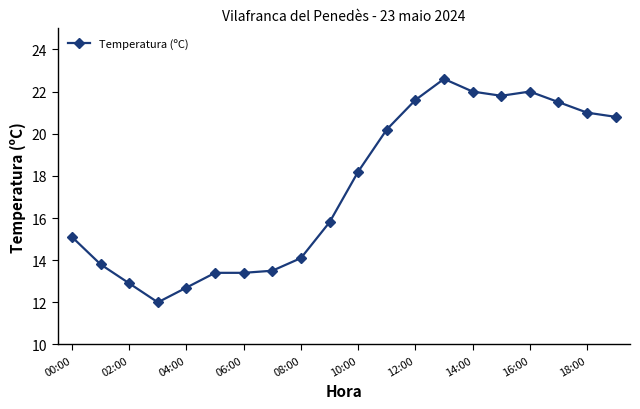

What is the difference between the second highest and minimum values?

10.0